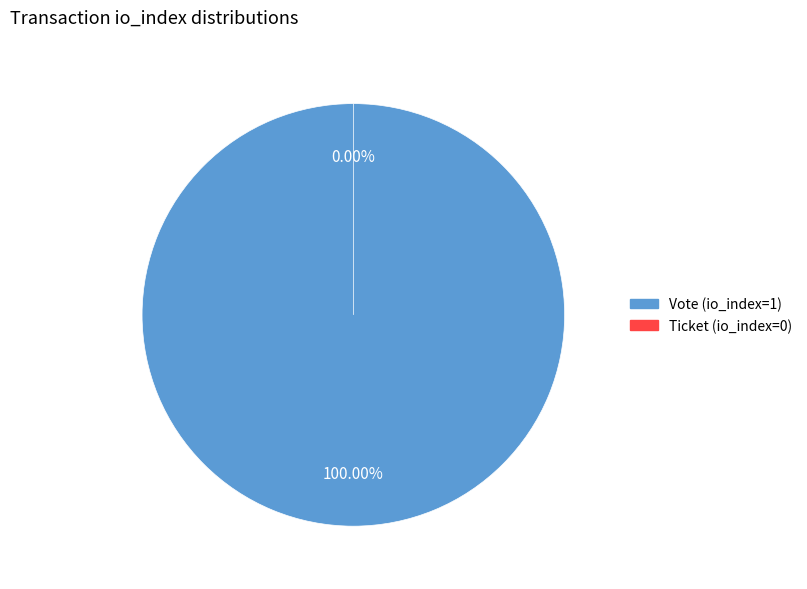

What is the largest slice in the pie chart?

Vote (io_index=1)